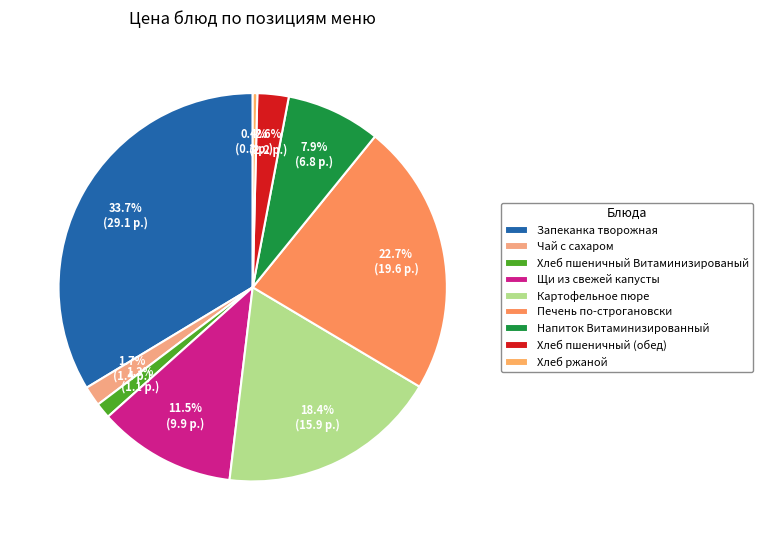

Approximately how many times larger is the value at Хлеб пшеничный Витаминизированый compared to Напиток Витаминизированный?

0.2